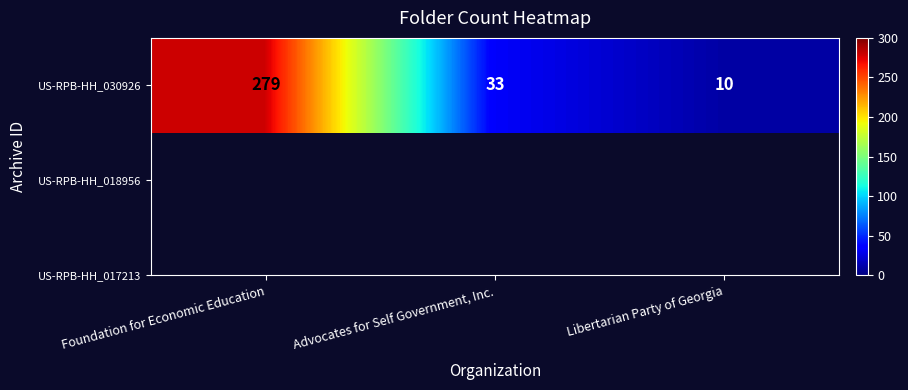

The chart shows a value of 45 at Advocates for Self Government, Inc.. True or false?

False